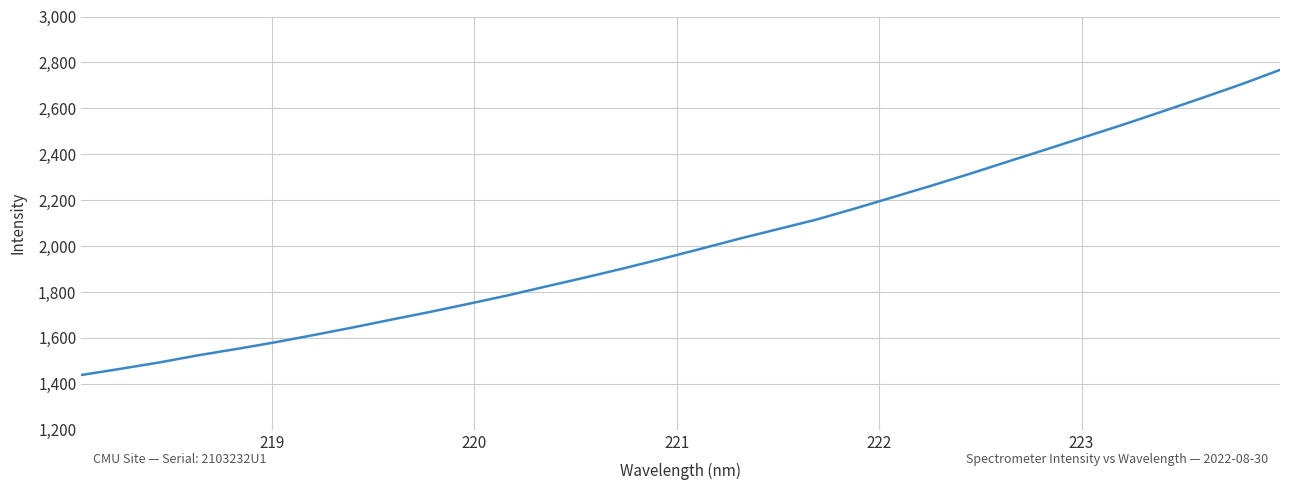

What is the maximum value shown in the chart?

2767.4